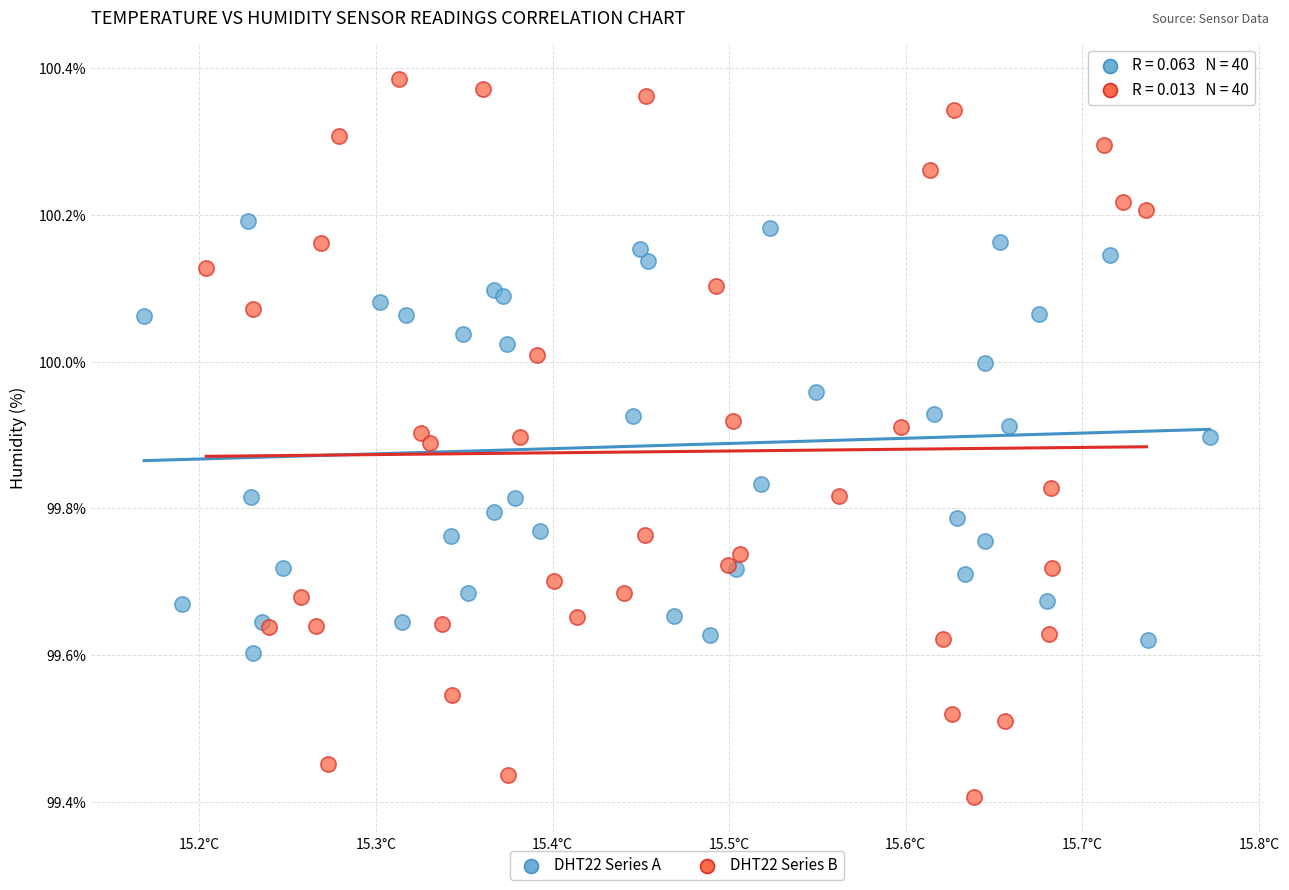

Which series has the widest spread of Y values?

DHT22 Series B